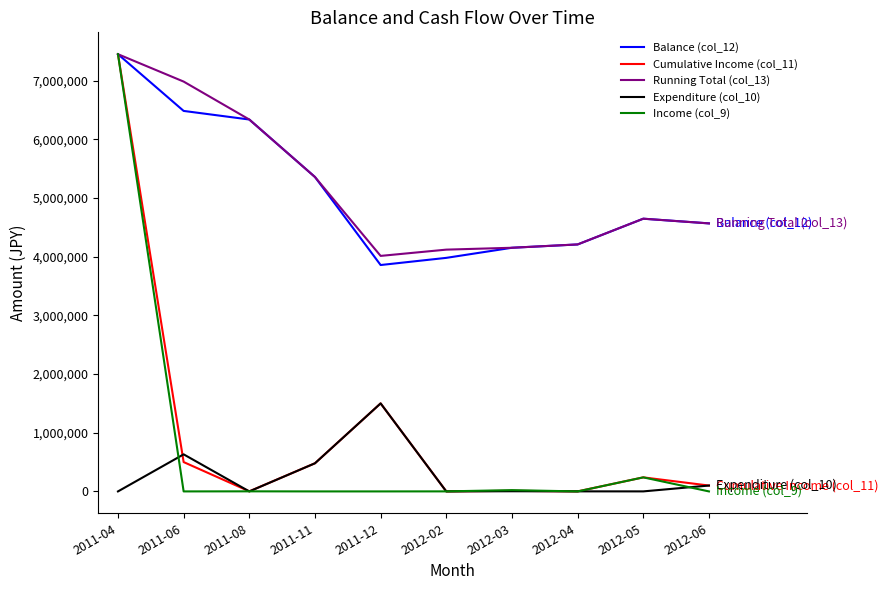

At which category does the chart reach its peak across all series?

2011-04